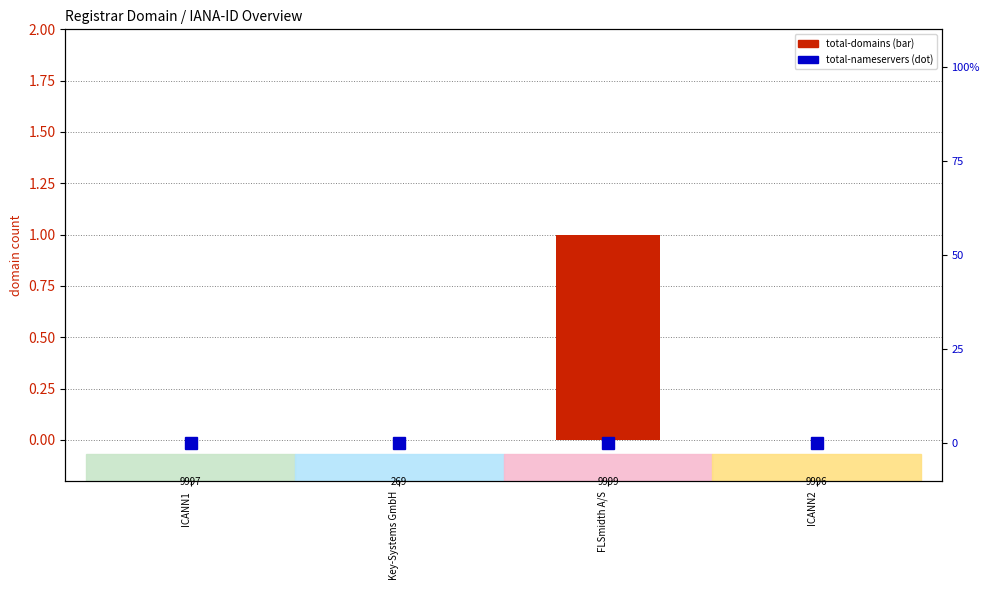

How many data points does each series have?

4